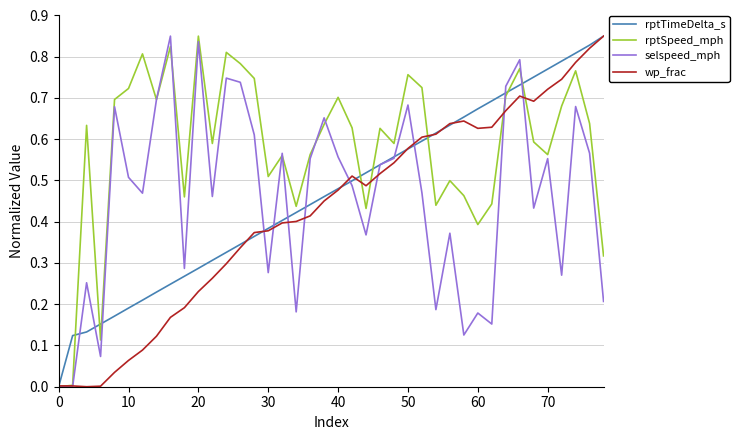

Which series ends up on top after the final intersection of wp_frac and selspeed_mph?

wp_frac